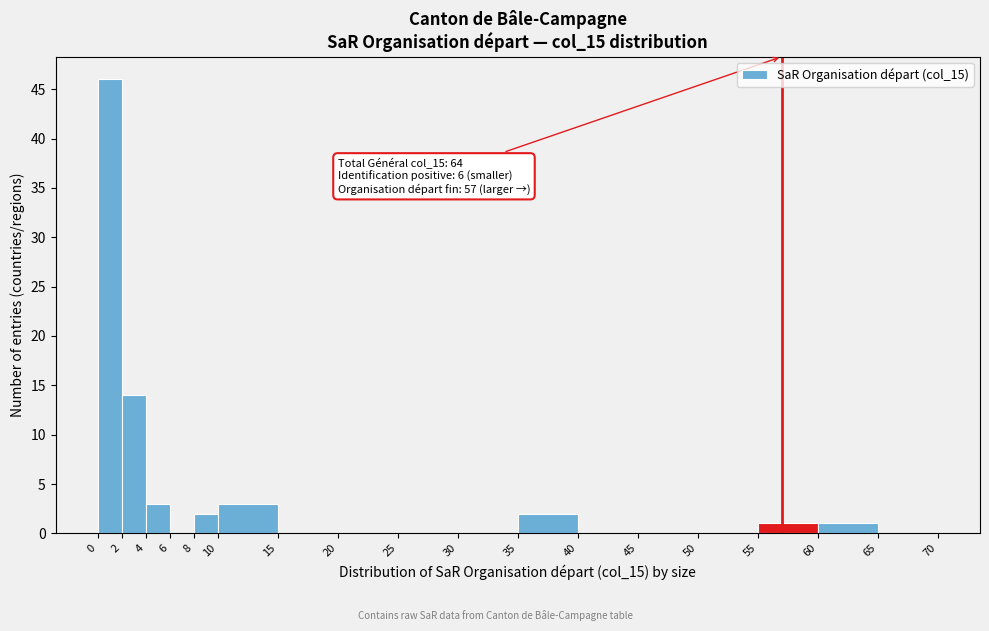

Which range on the x-axis has the tallest bar?

0 to 2